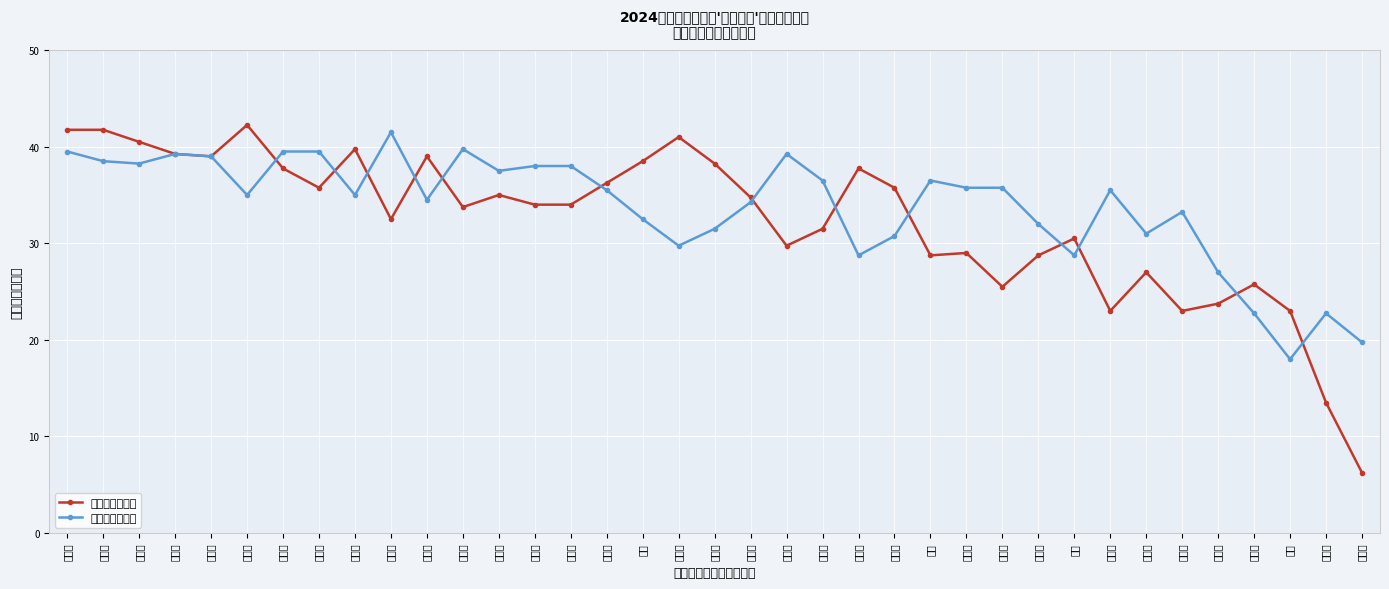

Between 李思慧 and 潘小梅, which is larger?

潘小梅